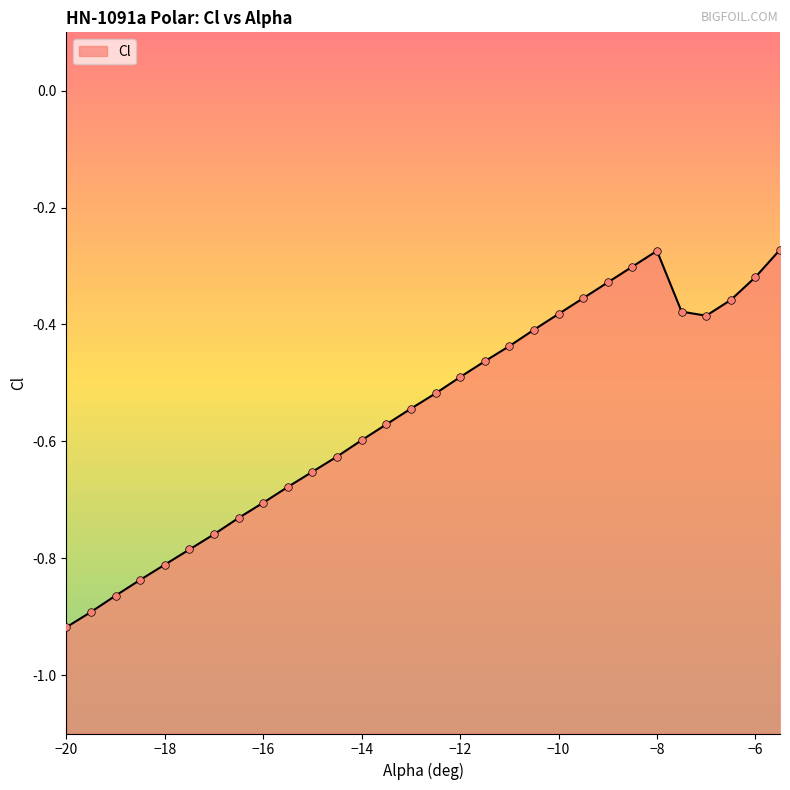

What is the change in value from -15.5 to -7.5?

+0.3